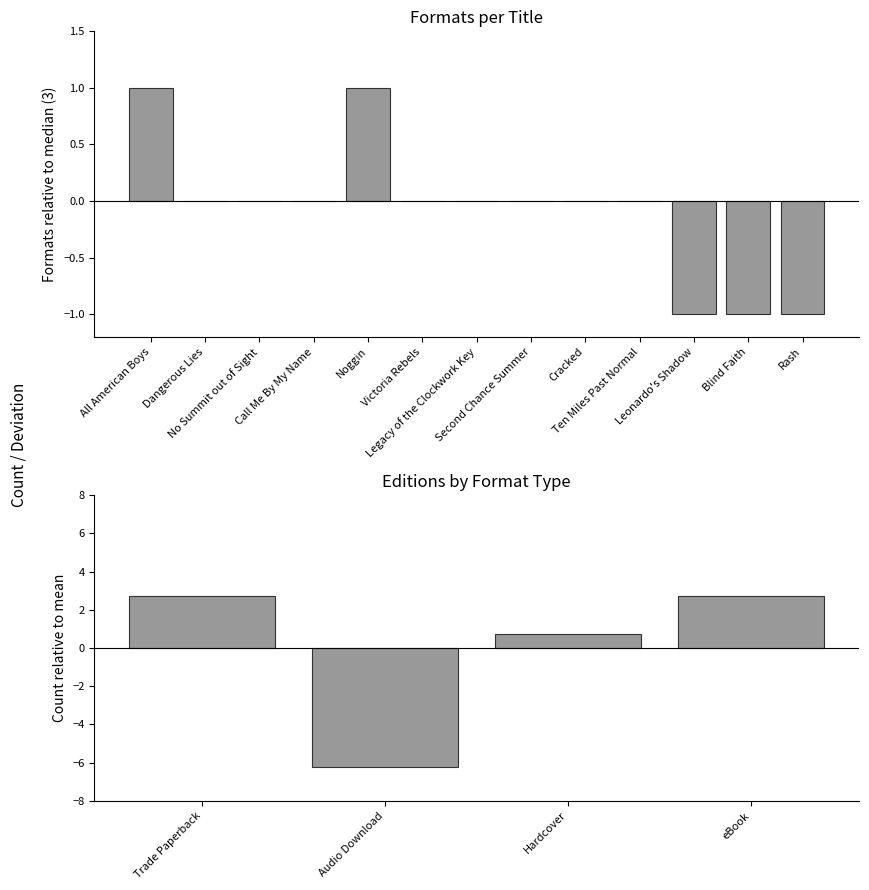

The chart shows a value of -1 at Victoria Rebels. True or false?

False